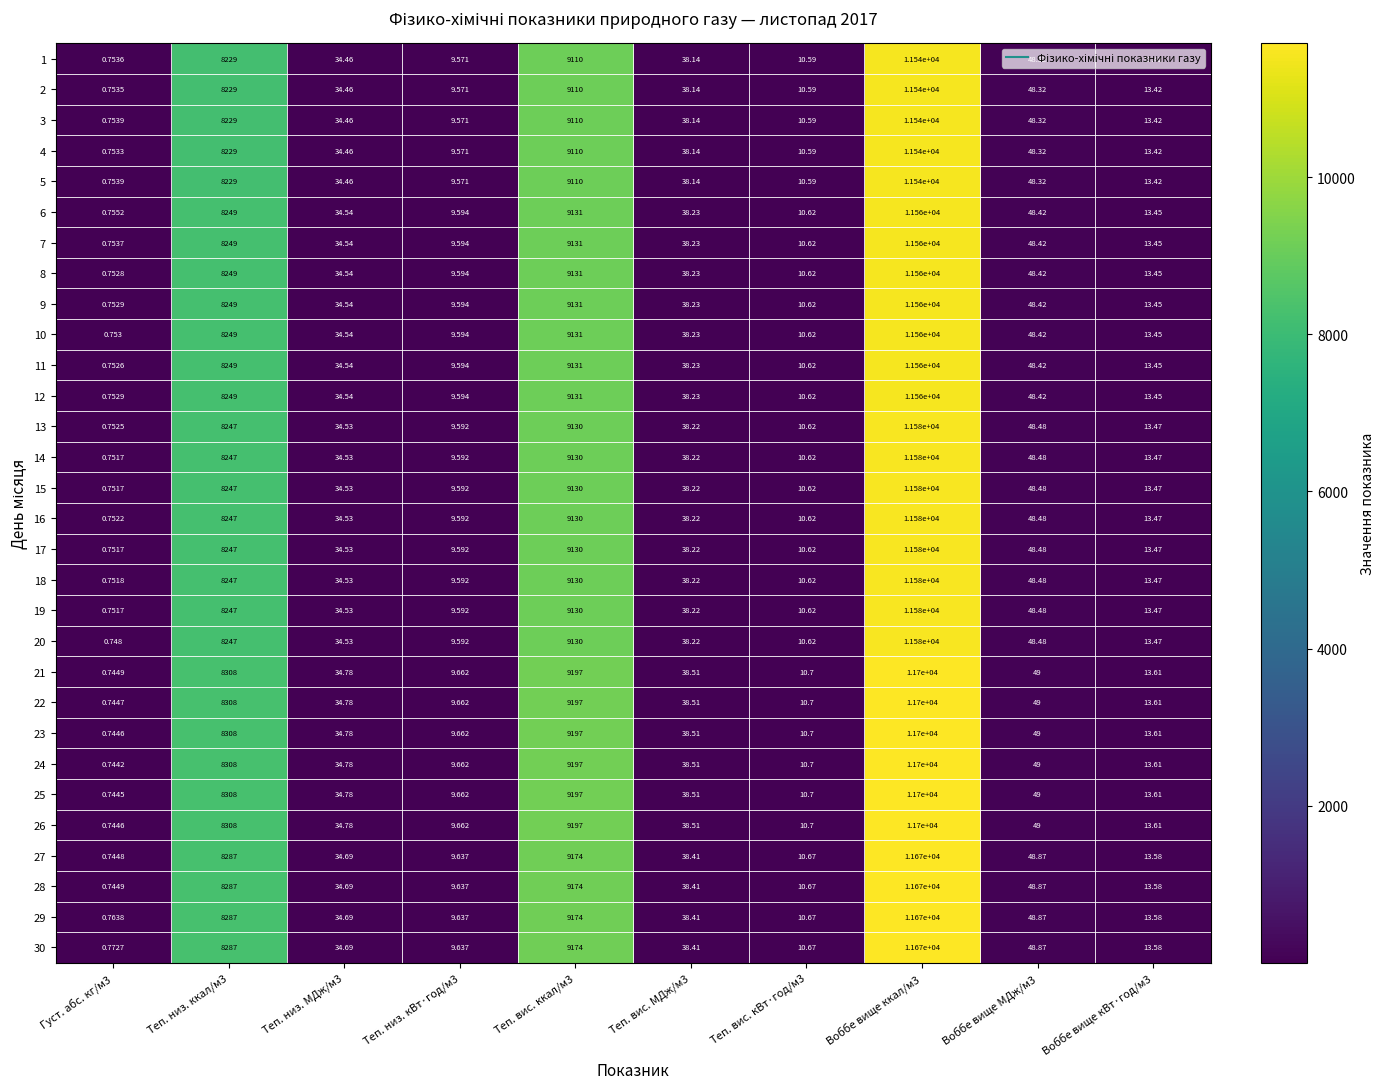

At which category does the chart reach its peak across all series?

Воббе вище ккал/м3